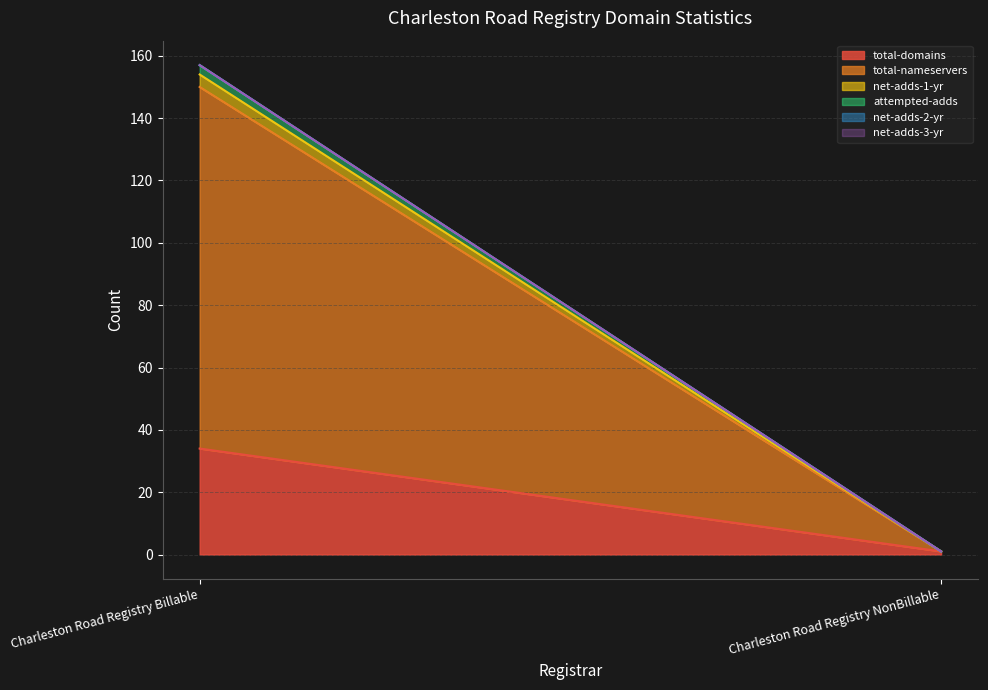

Rank the categories by net-adds-2-yr value from highest to lowest.

Charleston Road Registry Billable, Charleston Road Registry NonBillable